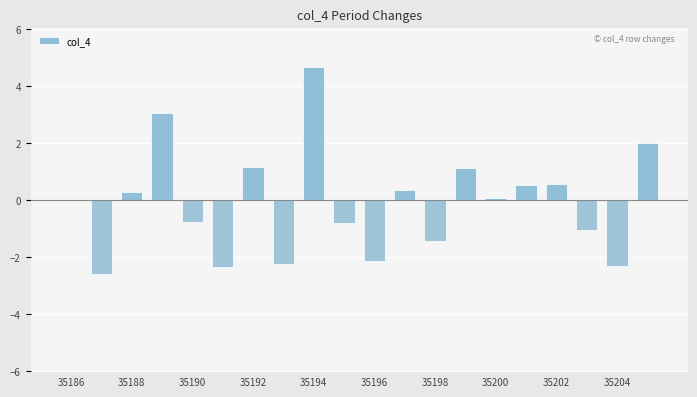

What is the maximum value shown in the chart?

4.7